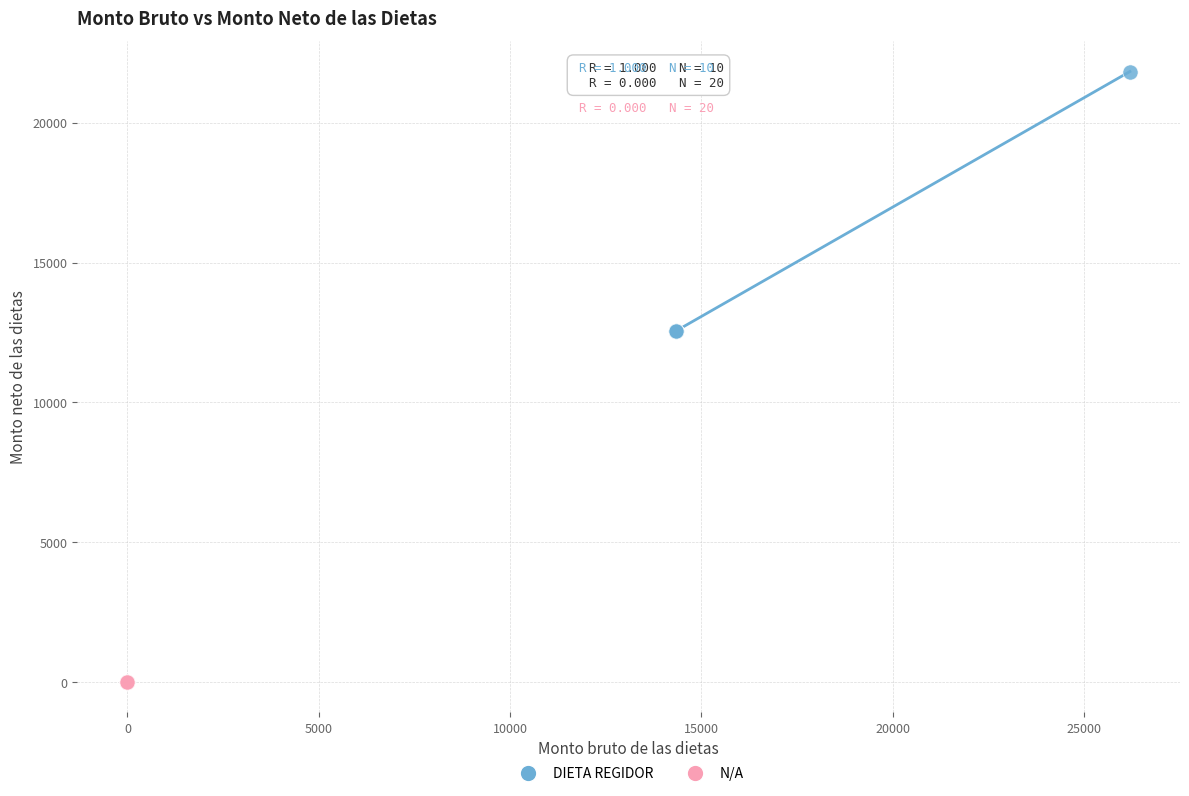

Which series reaches the minimum Y coordinate?

N/A